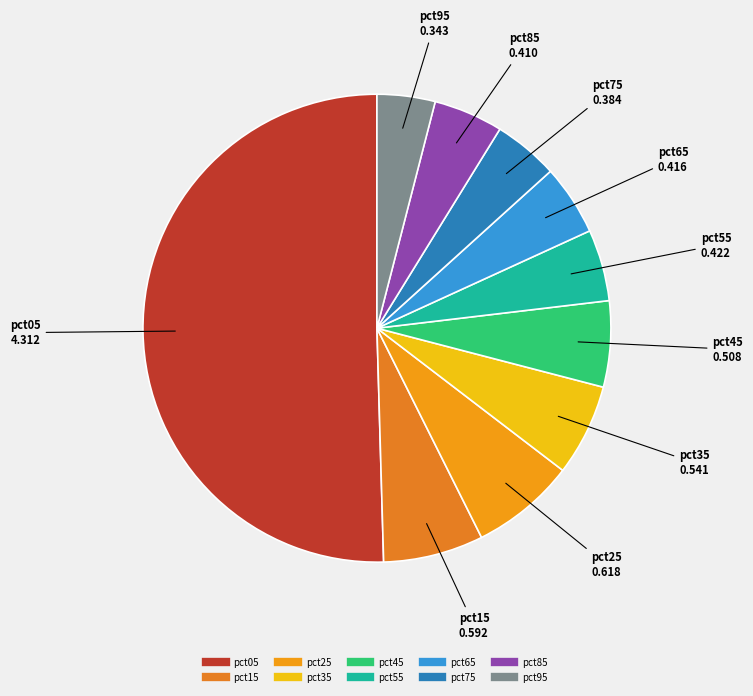

Which category accounts for the majority?

pct05